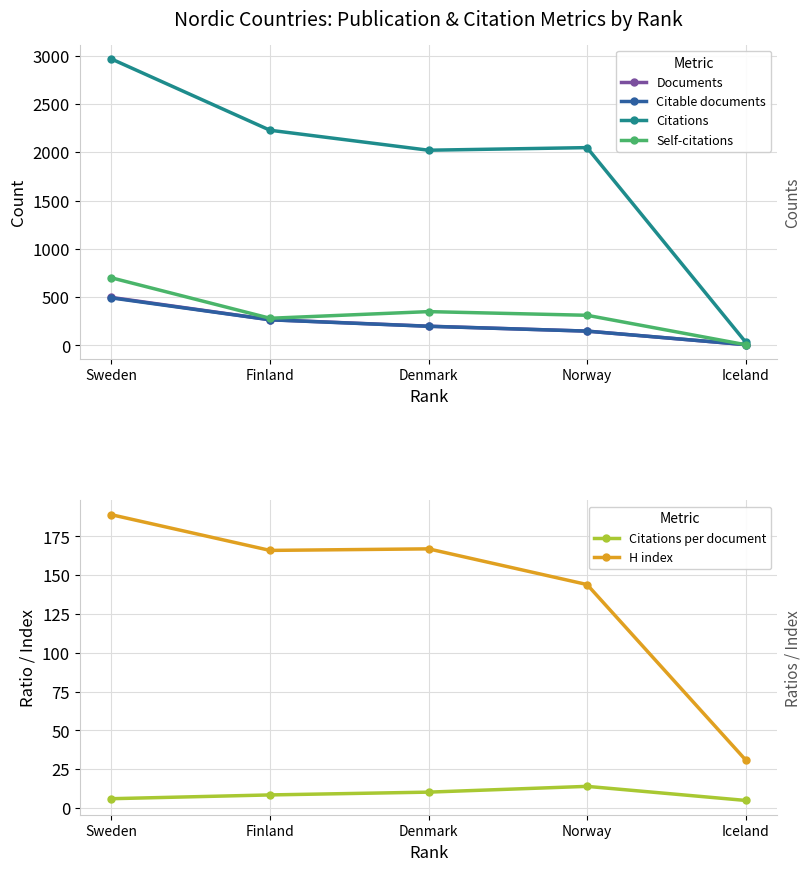

Reading left to right, extract all data points from this chart.

Documents: 496.0	265.0	198.0	147.0	7.0
Citable documents: 491.0	264.0	197.0	147.0	7.0
Citations: 2966.0	2228.0	2021.0	2048.0	34.0
Self-citations: 699.0	280.0	349.0	311.0	6.0
Citations per document: 6.0	8.4	10.2	13.9	4.9
H index: 189.0	166.0	167.0	144.0	31.0